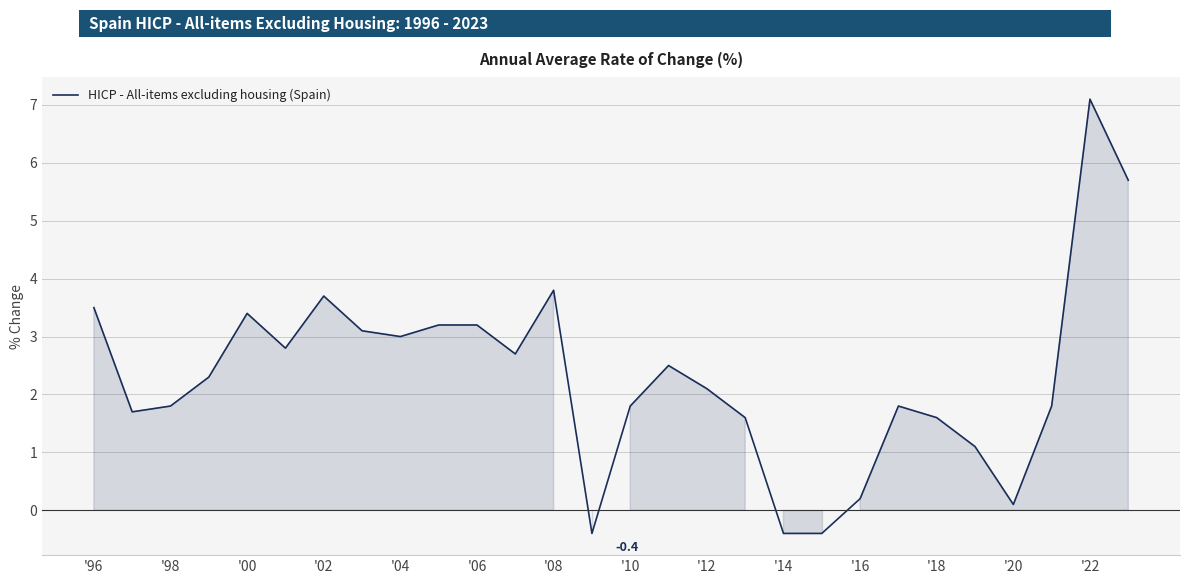

What is the difference between the maximum and minimum values?

7.5